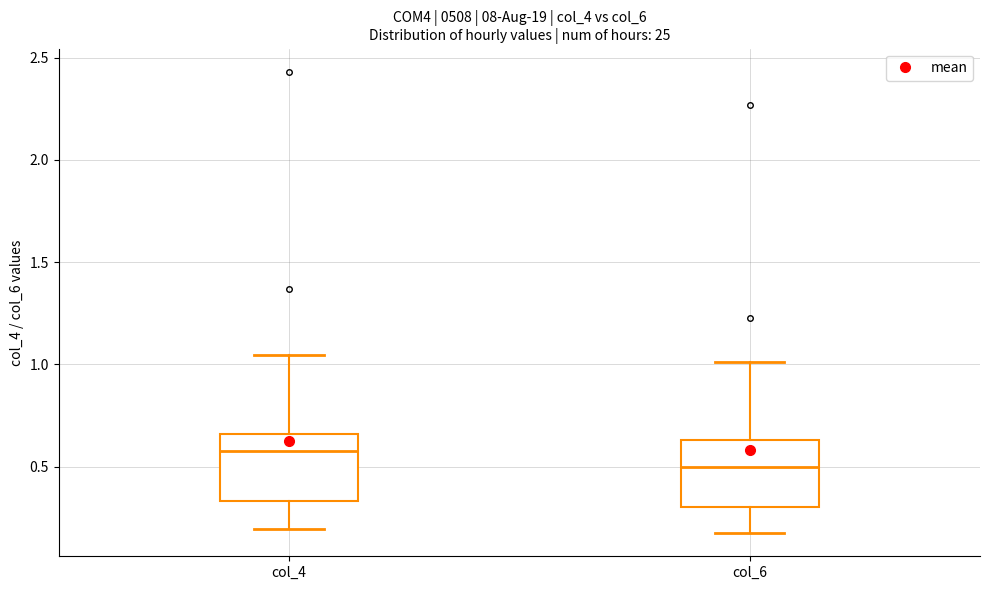

Reading left to right, read every box against the y-axis: the position of its median line, the range the box covers, and the ends of its whiskers. The values are not printed on the chart, so give them approximately, as read against the axis.

col_4: median 0.60, box 0.35 to 0.65, whiskers 0.20 to 1.05
col_6: median 0.50, box 0.30 to 0.65, whiskers 0.15 to 1.00